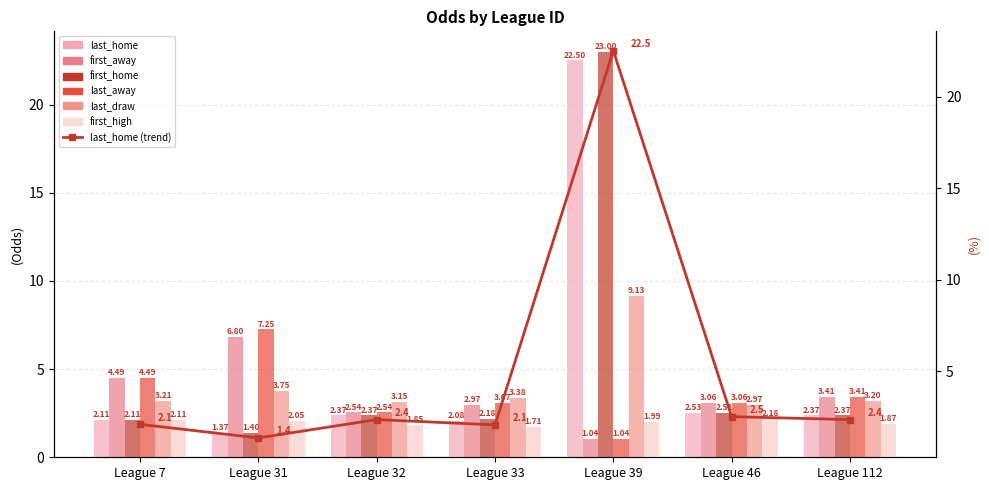

Which series has the largest total across all categories?

first_home